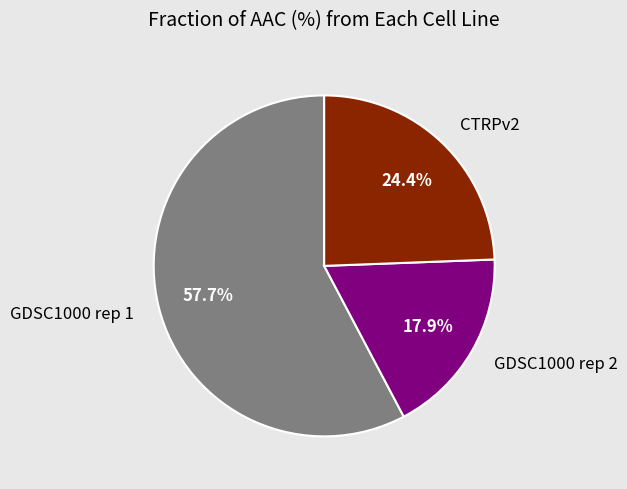

How many segments does this pie chart have?

3